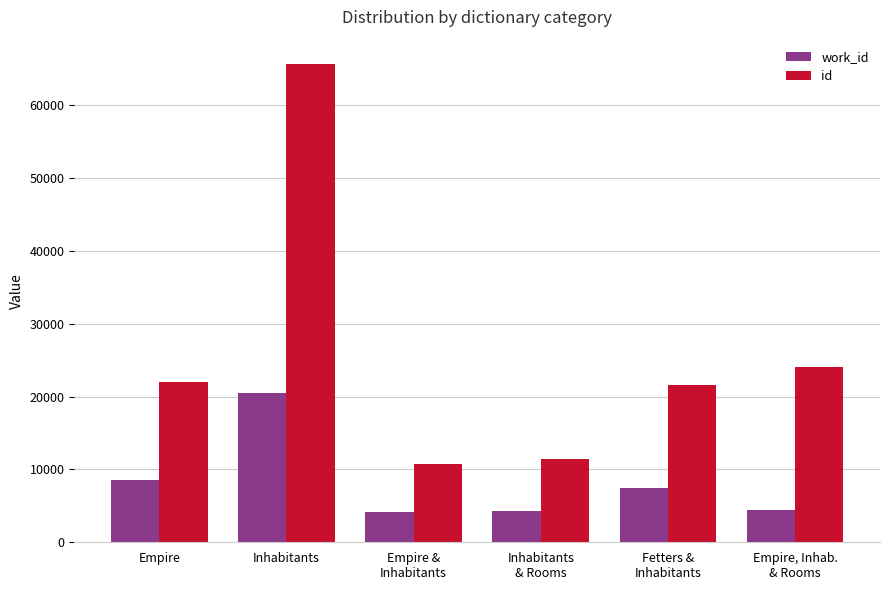

What is the total value across all series at Fetters &
Inhabitants?

29041